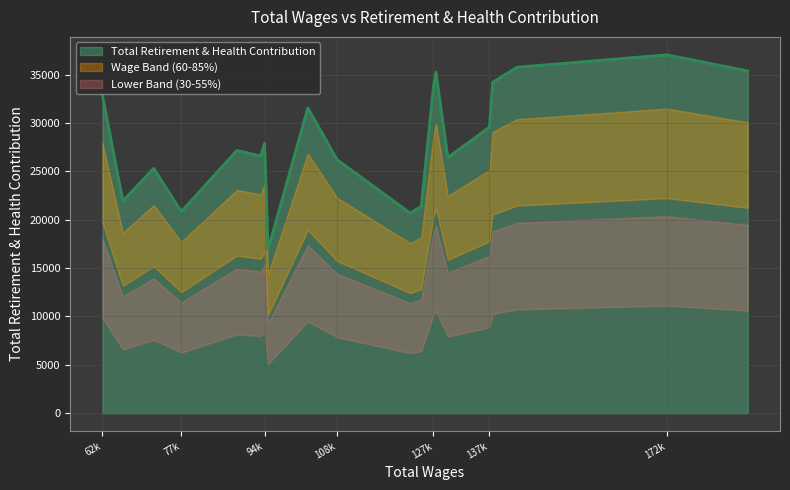

The chart shows a value of 9941 at 94175. True or false?

False